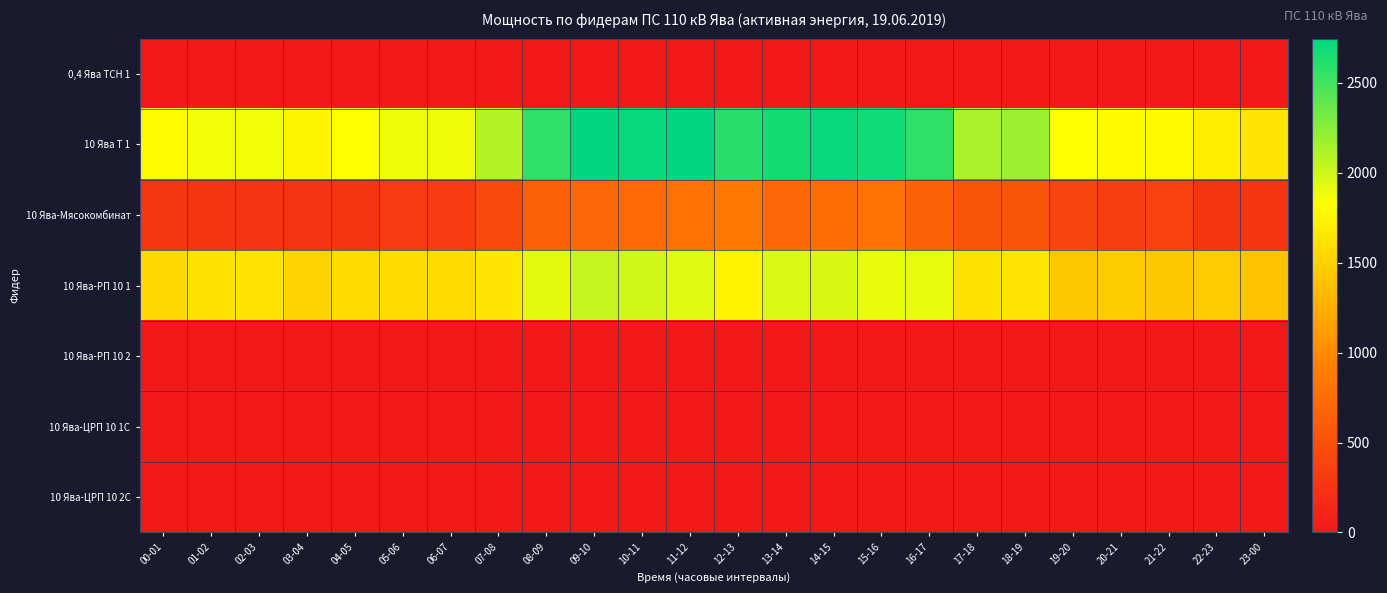

What is the total value across all series at 21-22?

3595.6